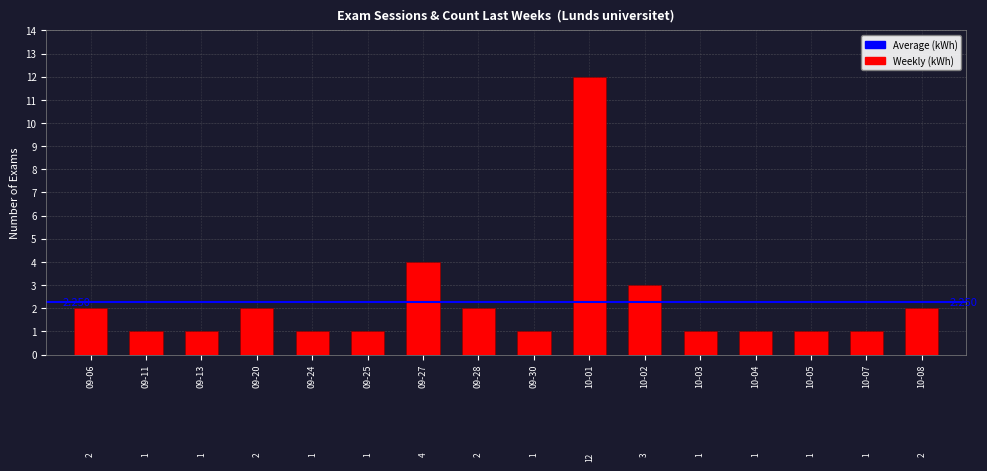

What is the sum of all values?

36